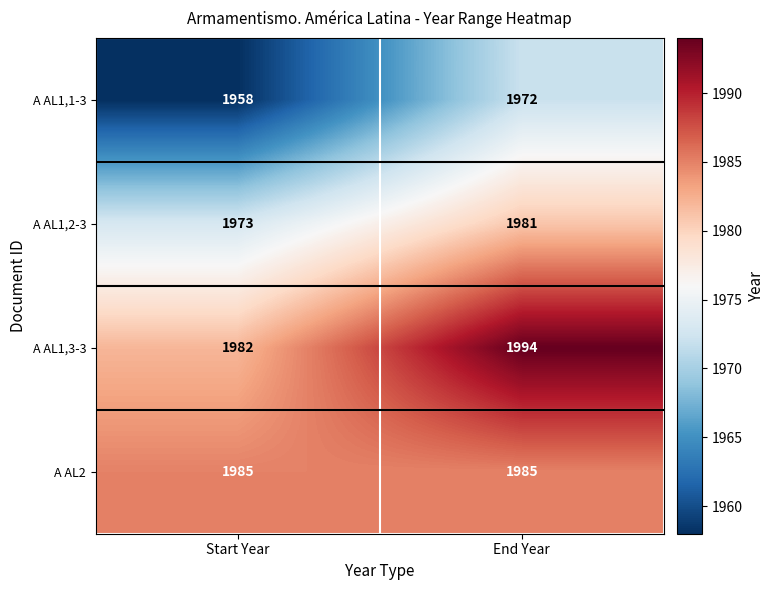

Reading left to right, extract all data points from this chart.

A AL1,1-3: Start Year=1958	End Year=1972
A AL1,2-3: Start Year=1973	End Year=1981
A AL1,3-3: Start Year=1982	End Year=1994
A AL2: Start Year=1985	End Year=1985